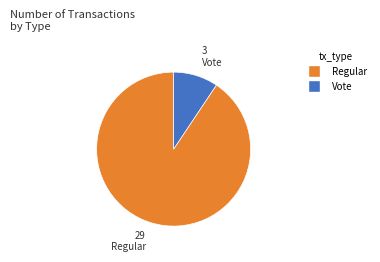

Between Regular and Vote, which is larger?

Regular